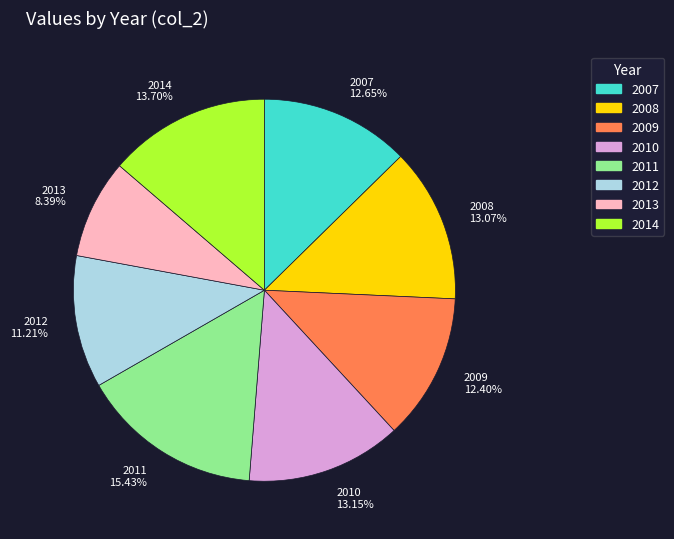

Does 2011 represent more than half of the total?

No